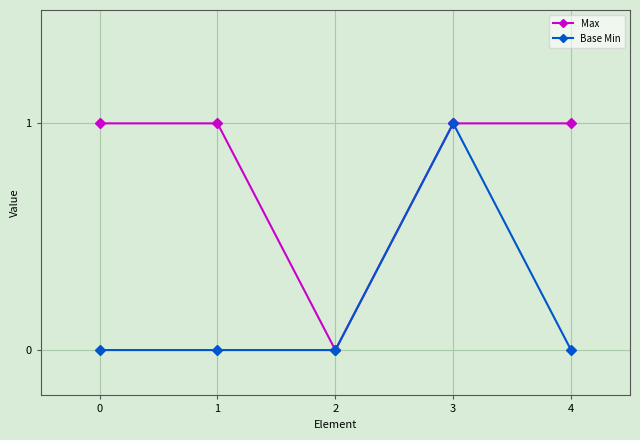

How many interior local valleys does the Max series have?

1